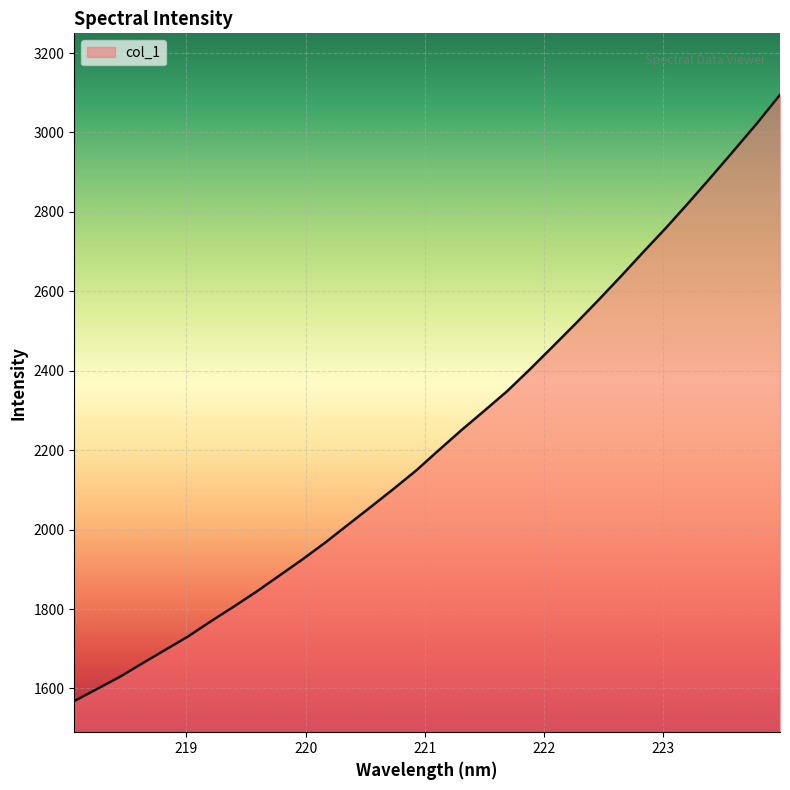

What is the difference between the maximum and minimum values?

1526.5